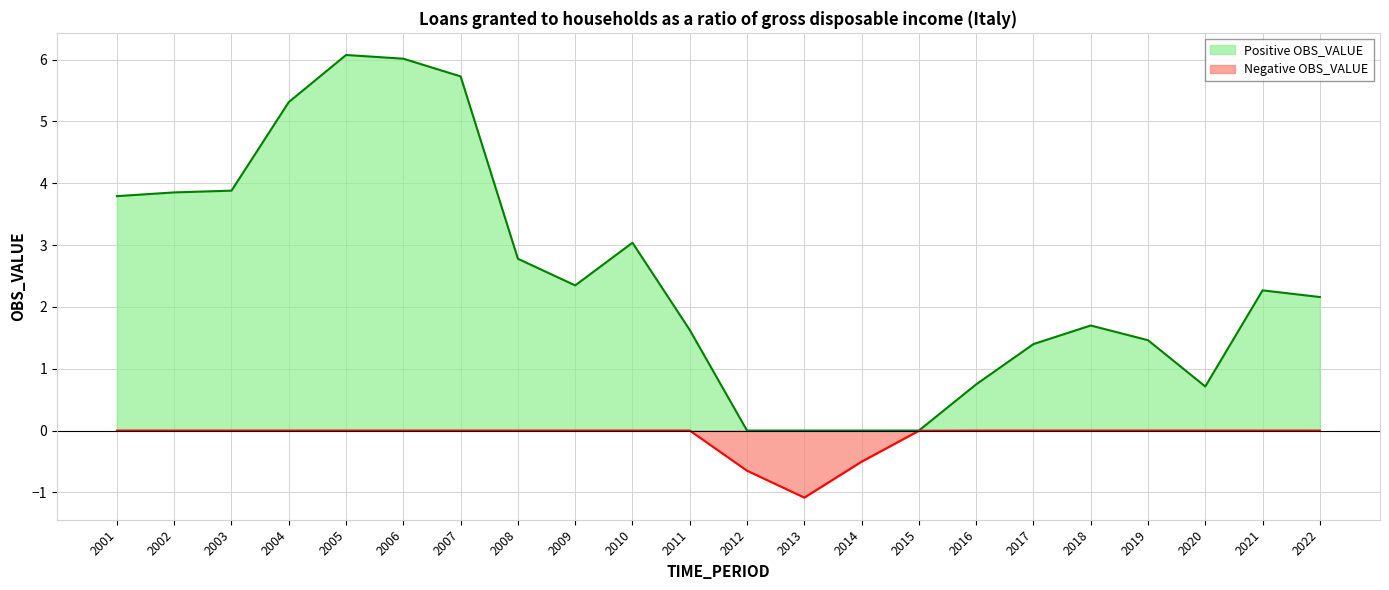

Is the value of Negative at 2004 greater than the value of OBS_VALUE at 2008?

No